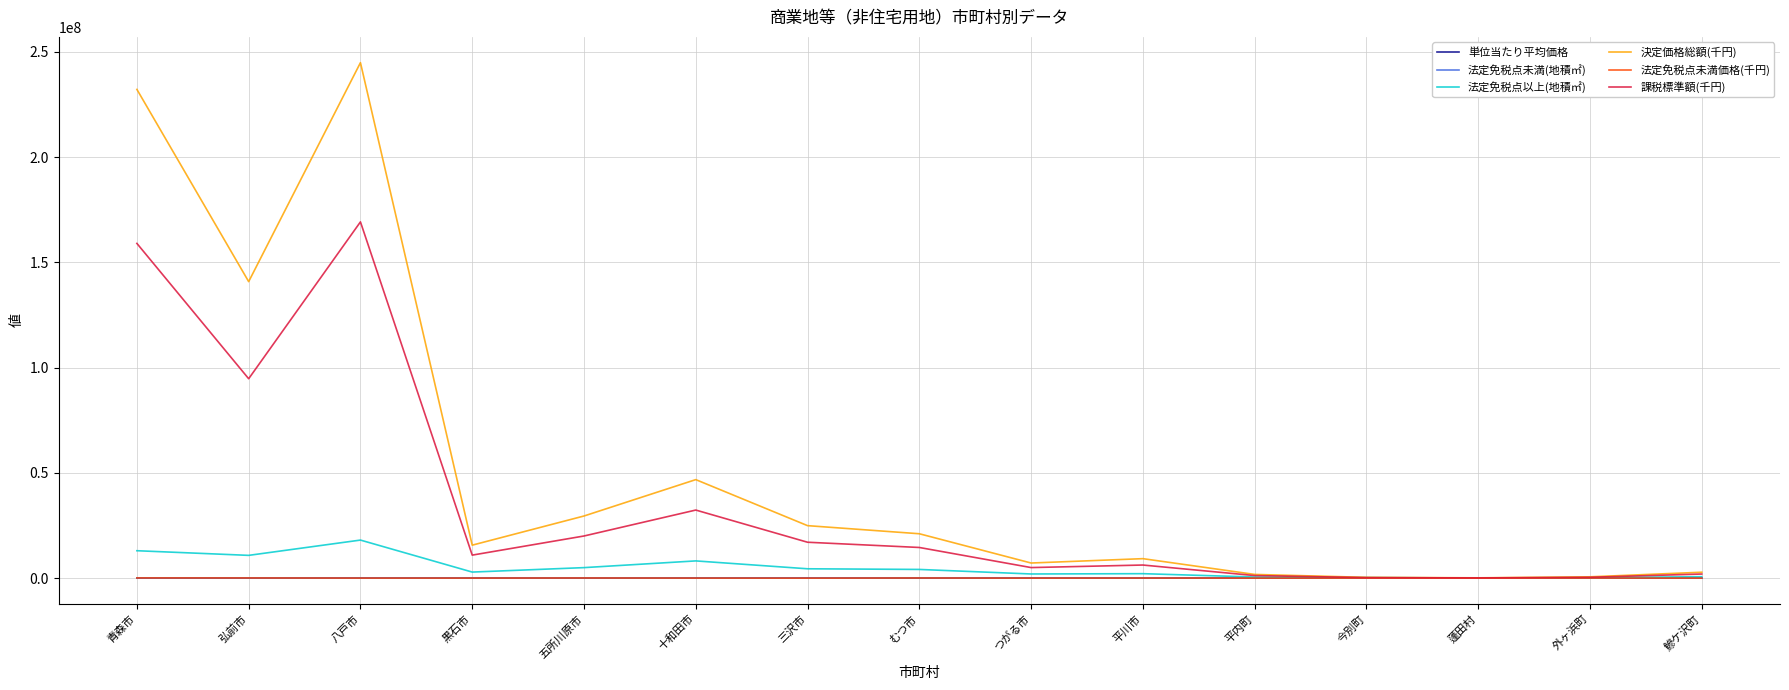

Which series has the largest range (max minus min)?

決定価格総額(千円)